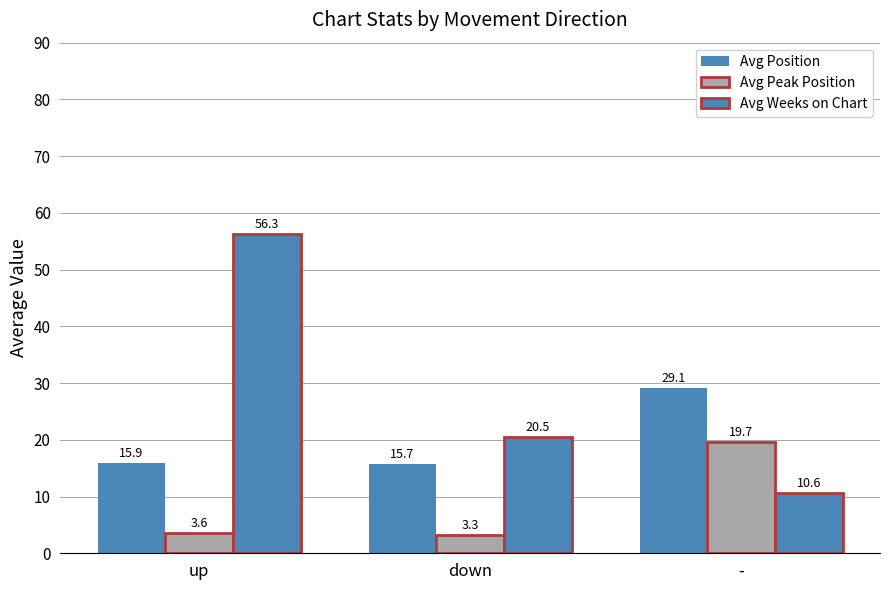

Which series has the largest total across all categories?

Avg Weeks on Chart